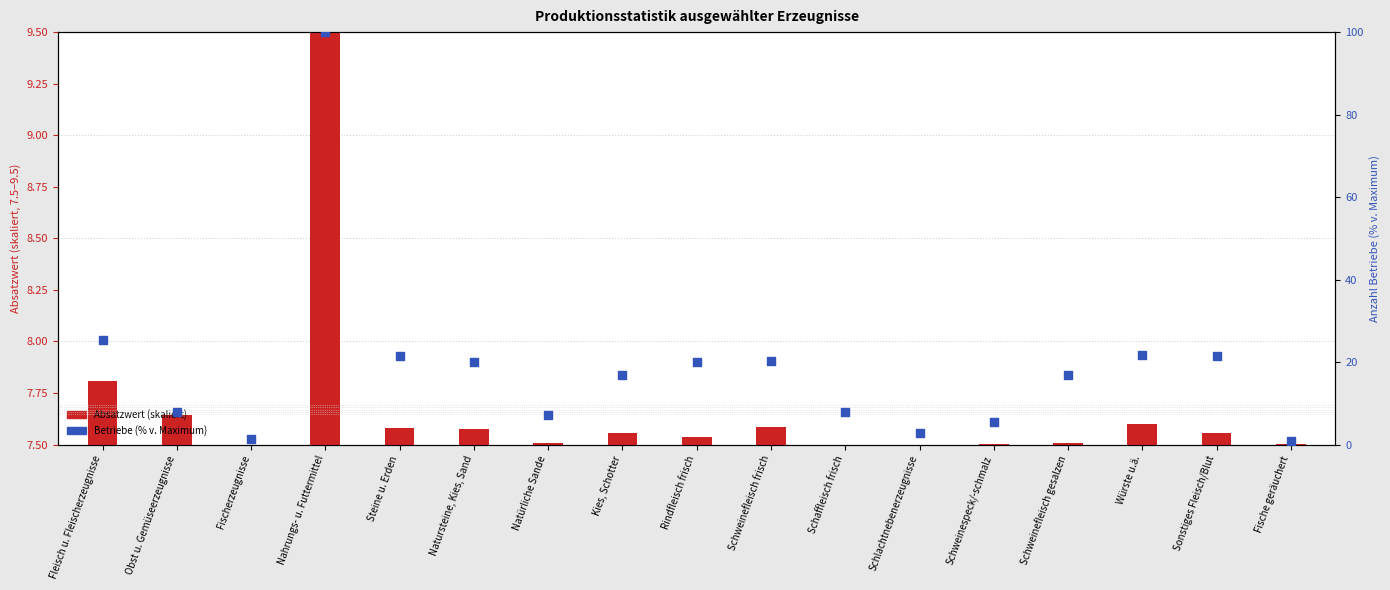

Which series has the largest Y range (max minus min)?

Betriebe (% v. Max)